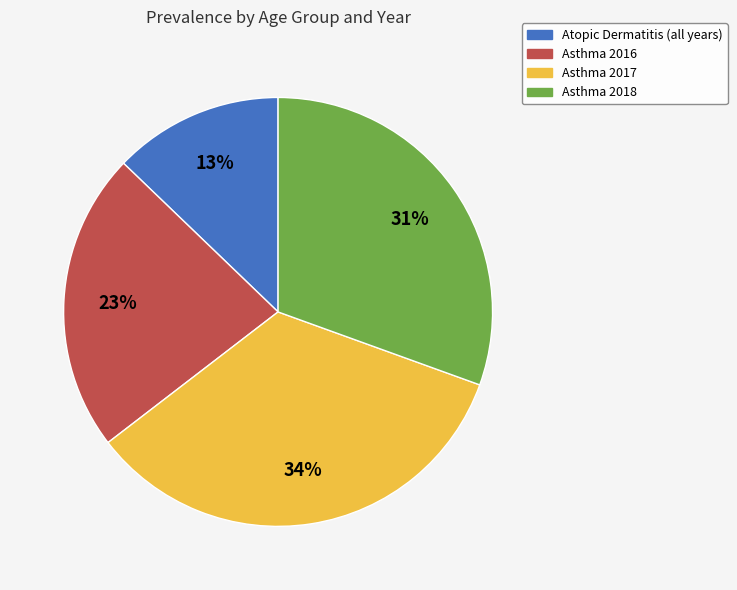

Which category has the biggest portion of the pie?

Asthma 2017